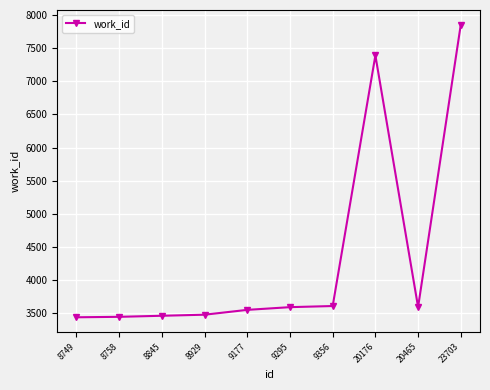

Which label corresponds to the largest value in the chart?

23703